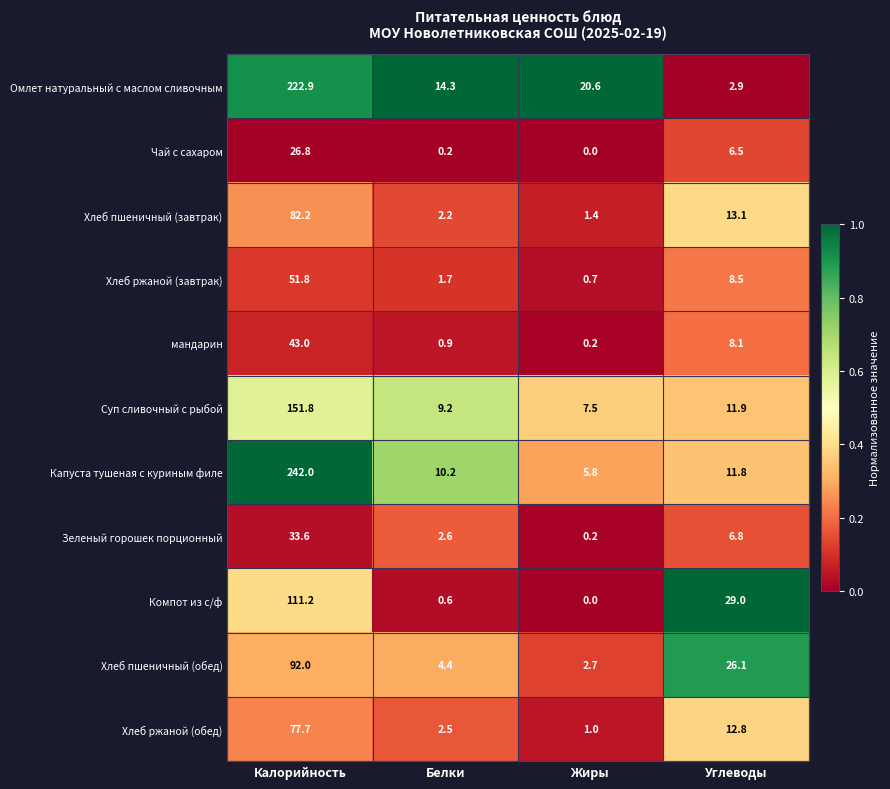

Which series has the widest spread of values?

Капуста тушеная с куриным филе